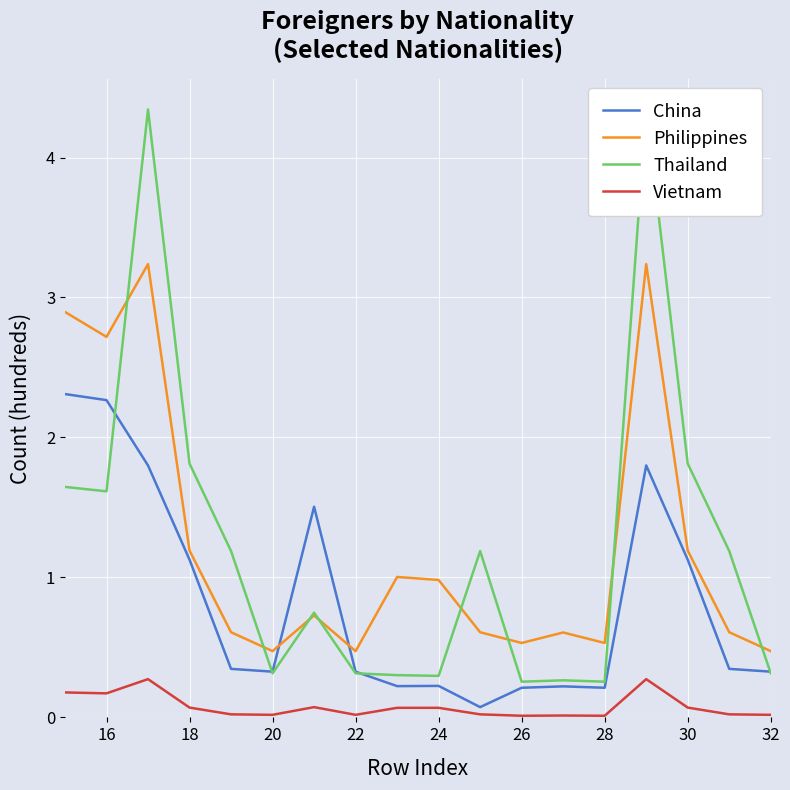

True or false: China and Vietnam intersect in this chart.

False